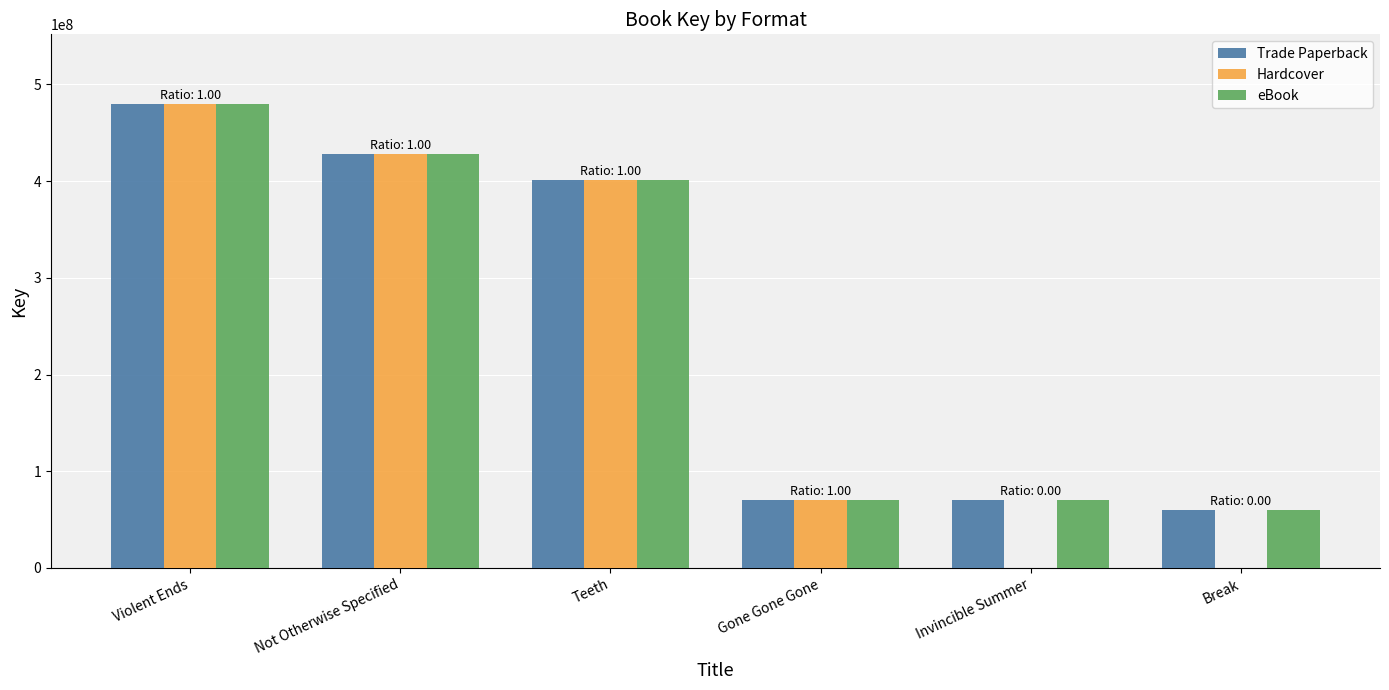

What is the greatest value displayed?

479823994